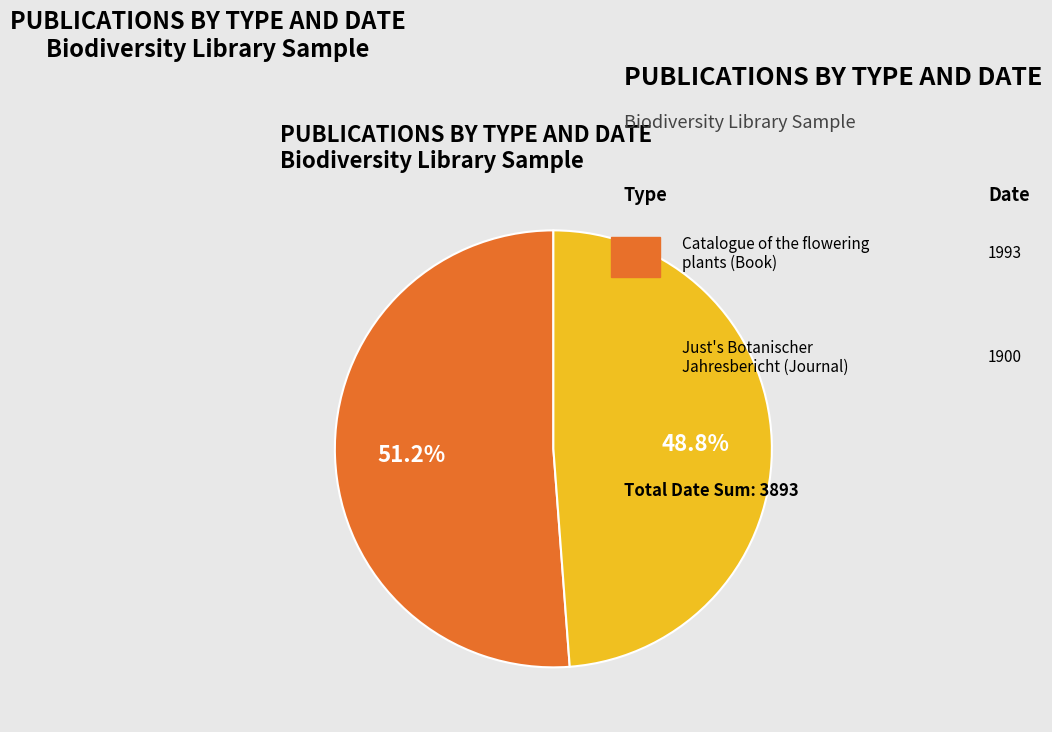

Is there any slice that represents more than half of the pie?

Yes